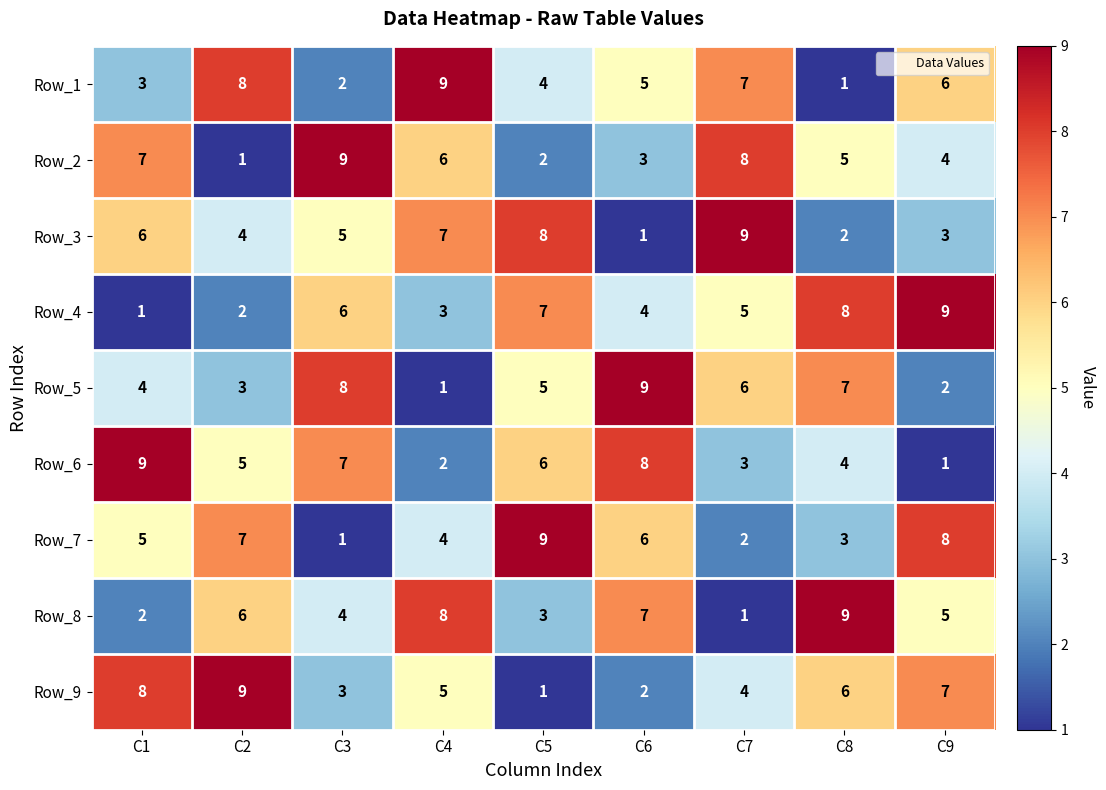

What is the spread (max minus min) of values at C9?

8